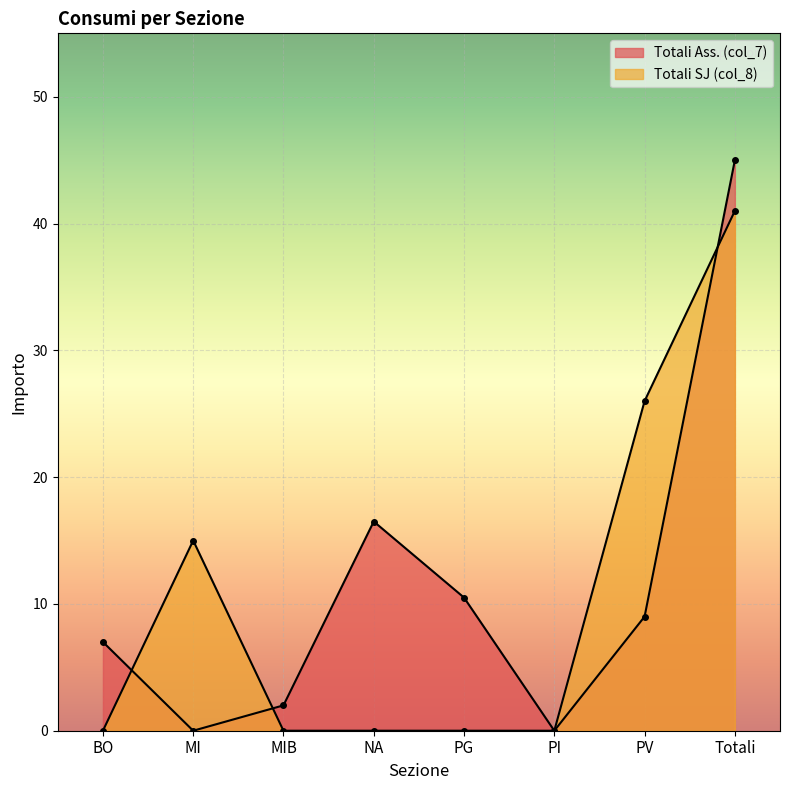

Between BO and Totali, which series saw the biggest shift?

Totali SJ (col_8)